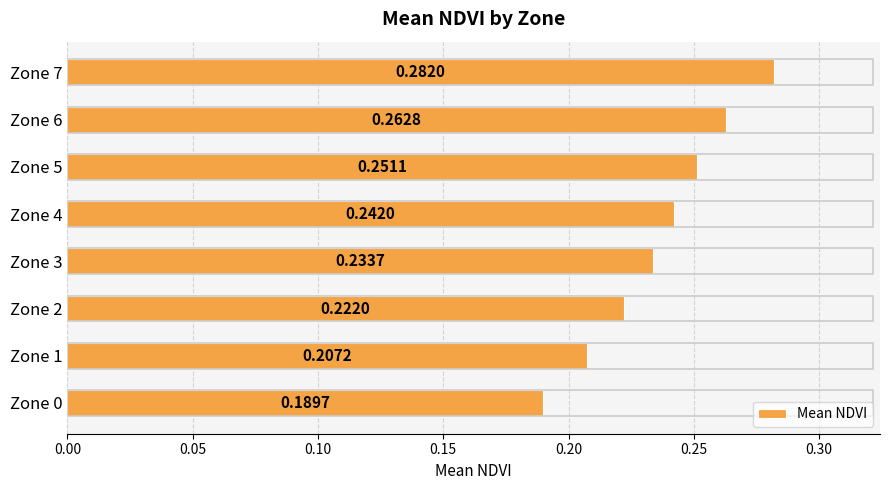

What is the sum of the values at Zone 3 and Zone 6?

0.5